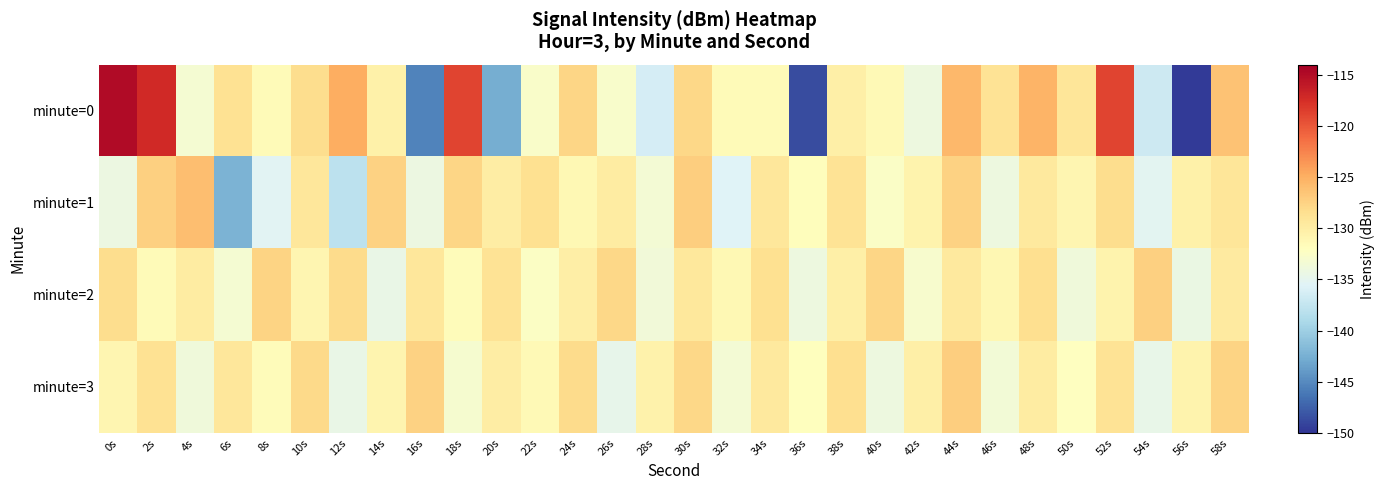

How many series are shown in this chart?

4